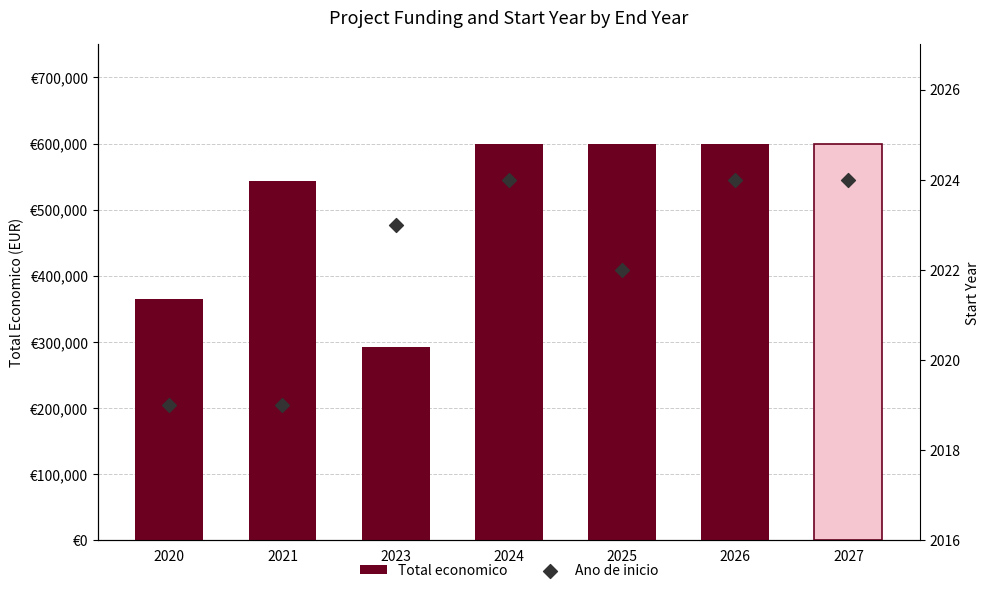

At which category is the sum across all series the highest?

2027